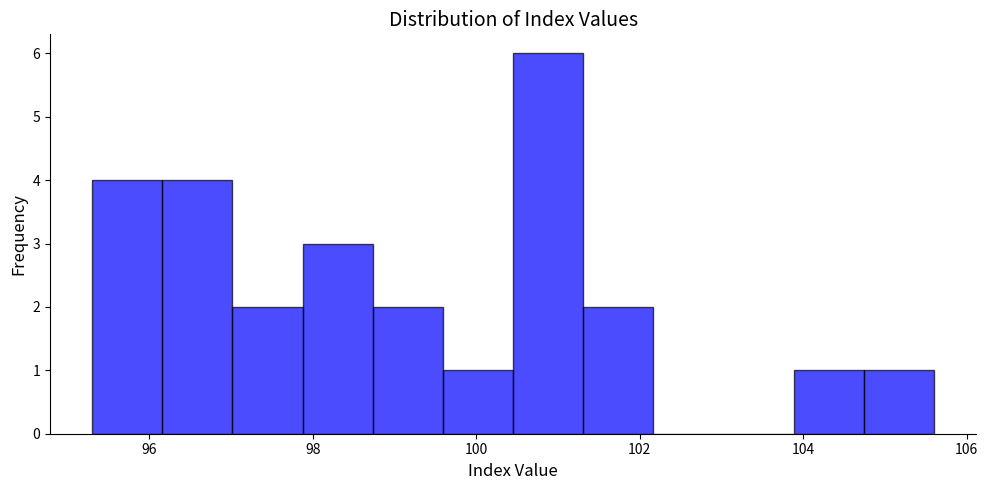

Over which range of the x-axis is the bar tallest?

100.4 to 101.4